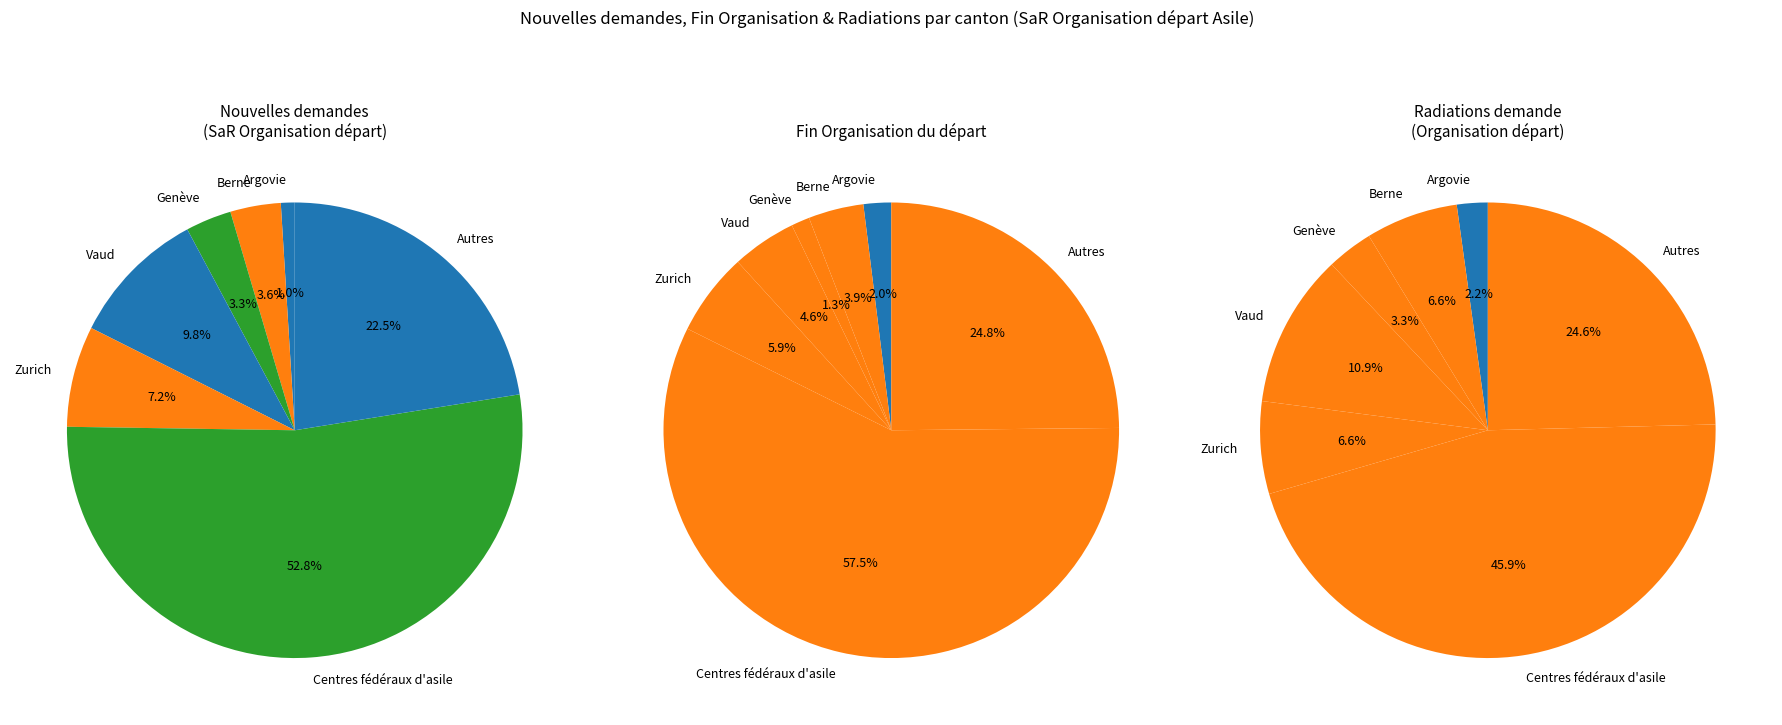

What is the largest slice in the pie chart?

Centres fédéraux d'asile